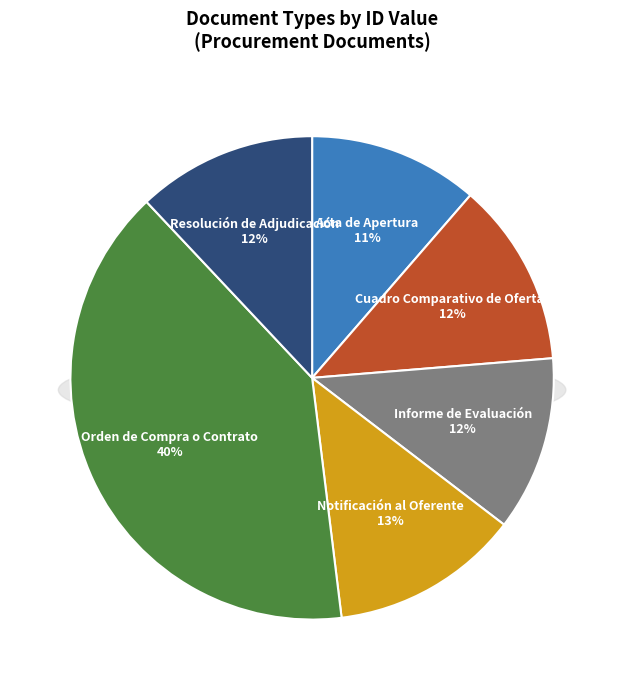

True or false: Resolución de Adjudicación accounts for 12% of the total.

True